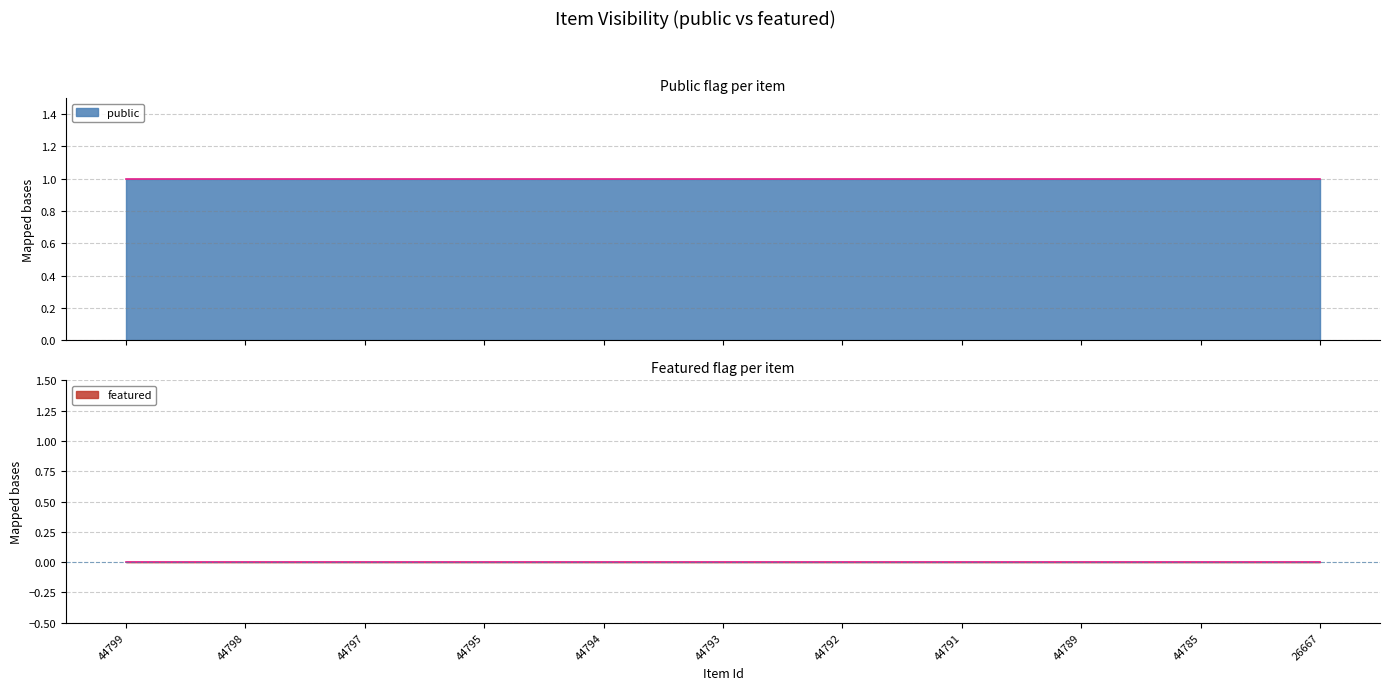

True or false: public and featured cross at least once.

False